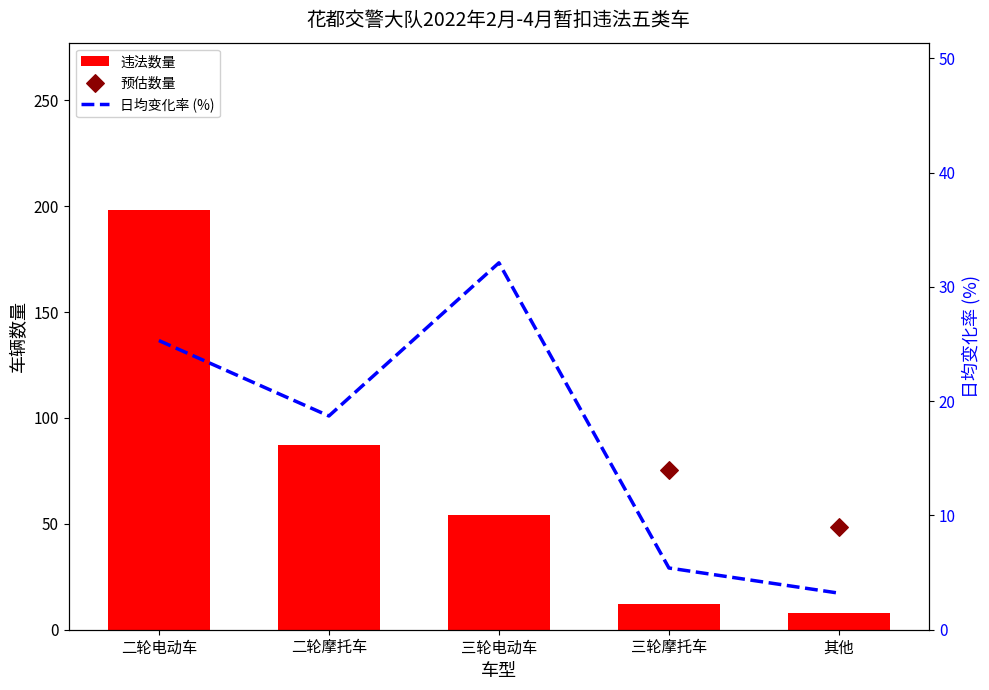

Is the value of 预估数量 at 二轮电动车 greater than the value of 日均变化率 (%) at 二轮电动车?

Yes